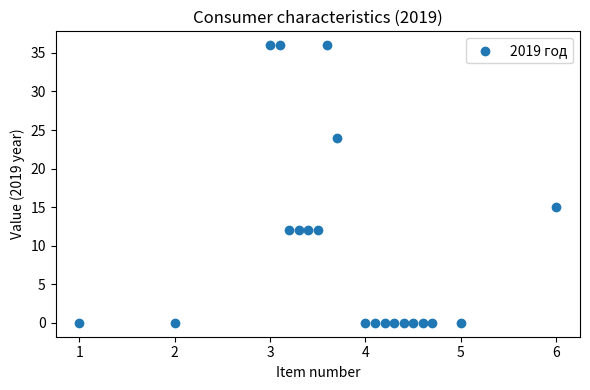

What Y value in the scatter plot is closest to 18?

15